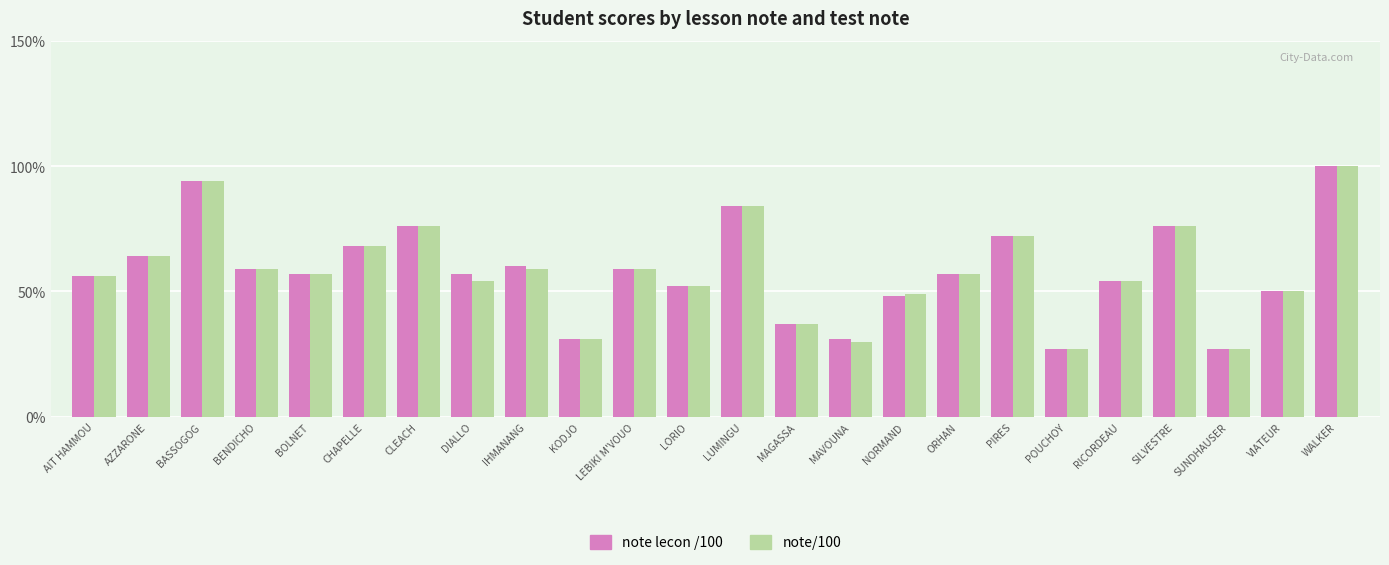

How many series are shown in this chart?

2